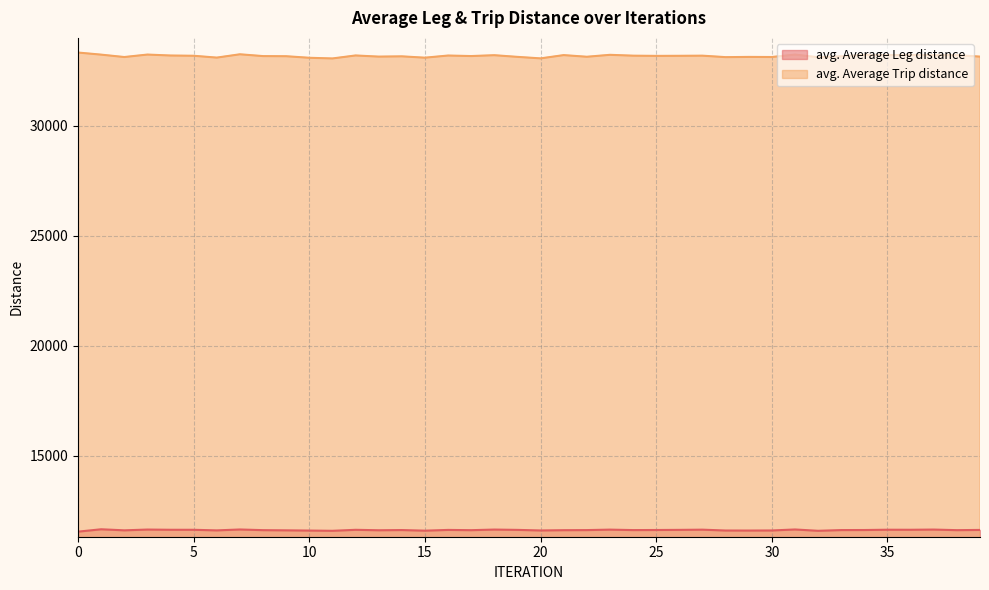

What is the sum of all avg. Average Leg distance values?

464635.2